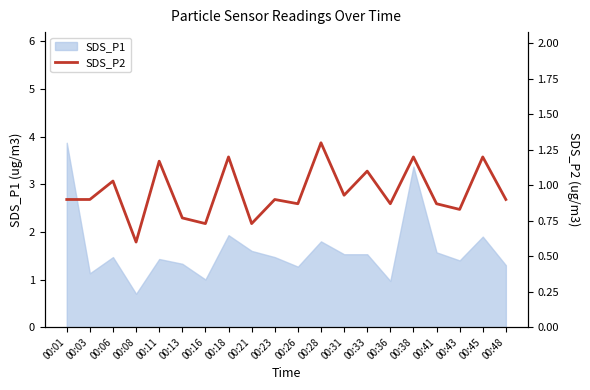

Which has a higher value, 00:43 or 00:23?

00:23